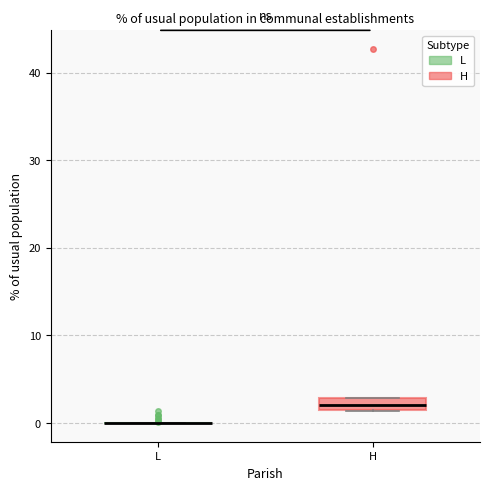

Which box is the tallest, from its lower edge to its upper edge?

H